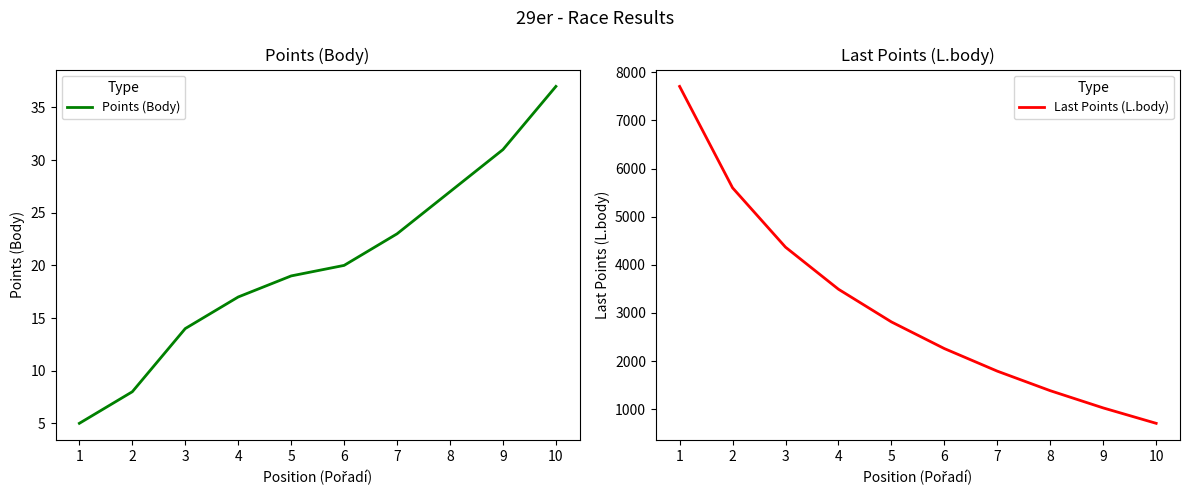

Count the number of categories in the chart.

10